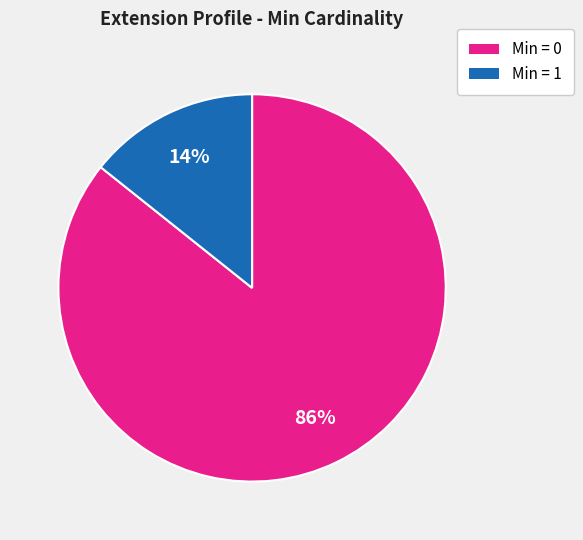

To the nearest percent, what is the average slice percentage?

50%